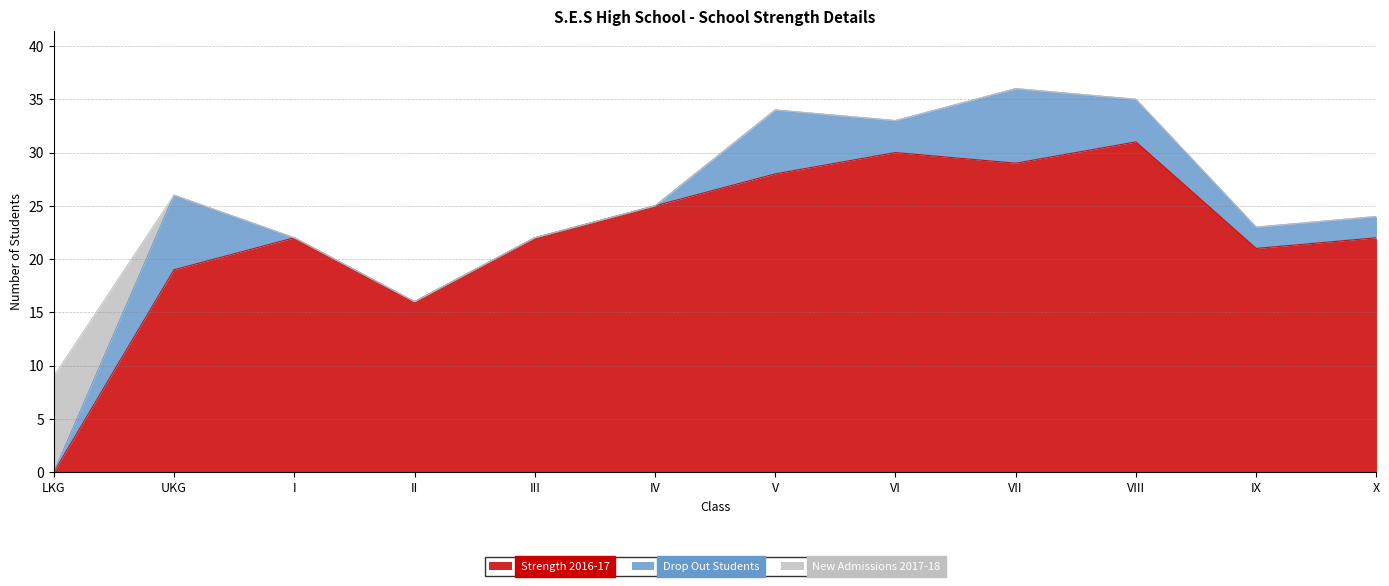

Which series ends up on top after the final intersection of Strength 2016-17 and New Admissions 2017-18?

Strength 2016-17